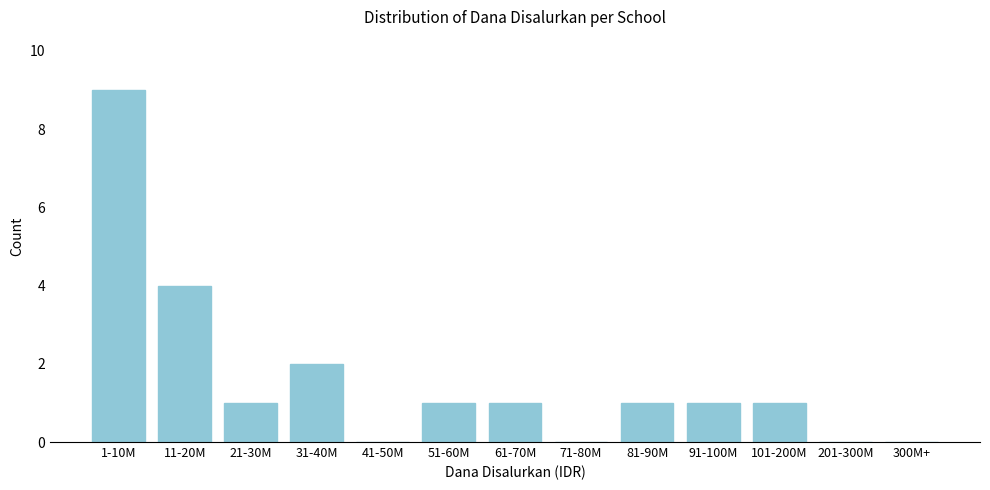

Reading right to left, list all the values displayed in this chart.

300M+=0	201-300M=0	101-200M=1	91-100M=1	81-90M=1	71-80M=0	61-70M=1	51-60M=1	41-50M=0	31-40M=2	21-30M=1	11-20M=4	1-10M=9